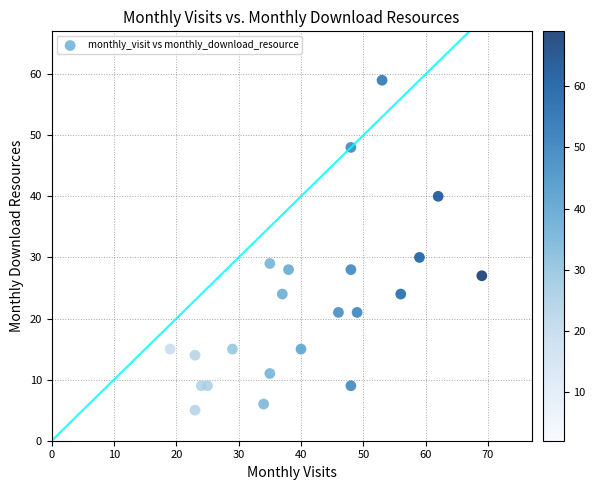

What is the range of X values (max minus min)?

67